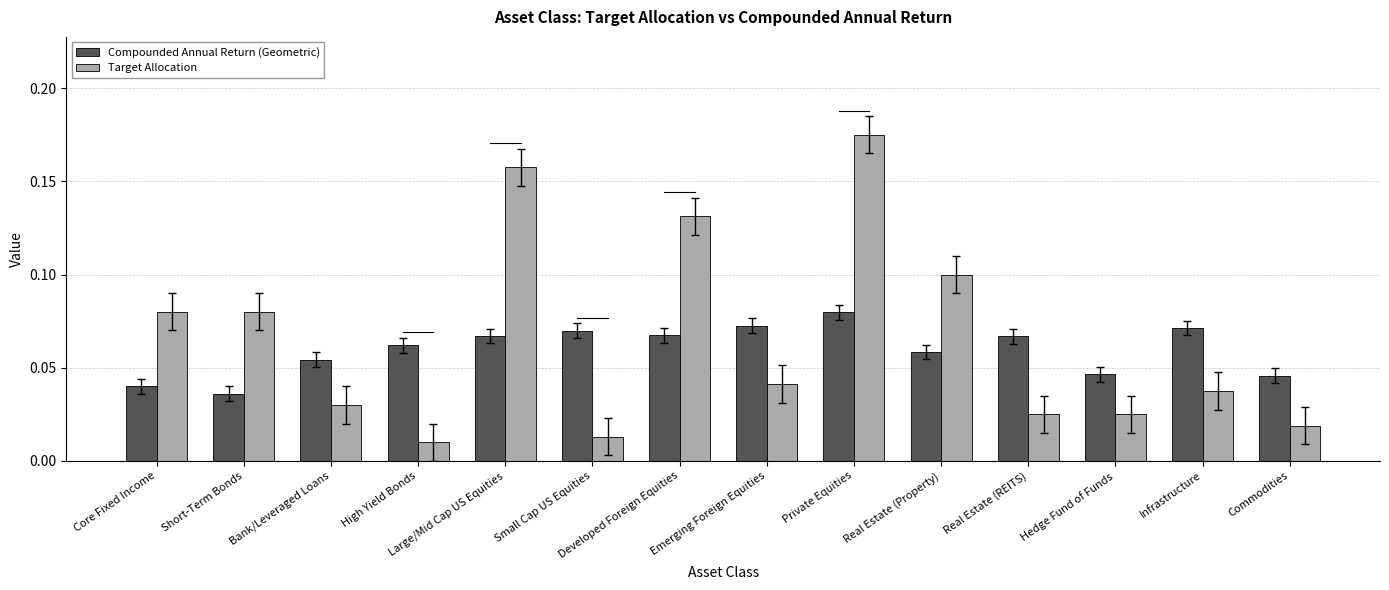

Which series has the widest spread of values?

Target Allocation